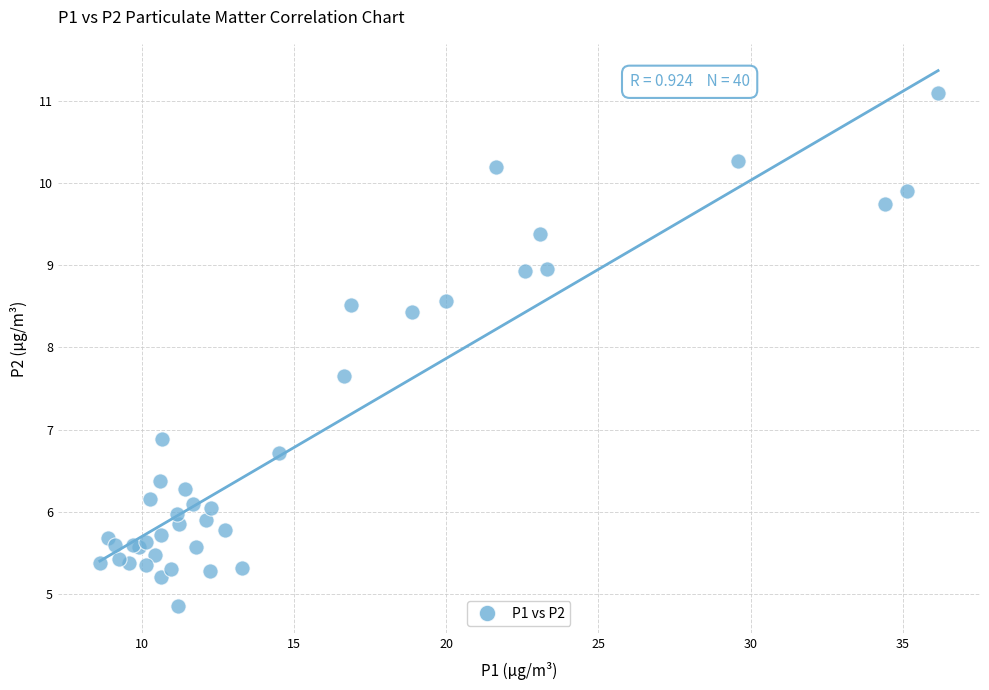

What Y value in the scatter plot is closest to 7?

6.9